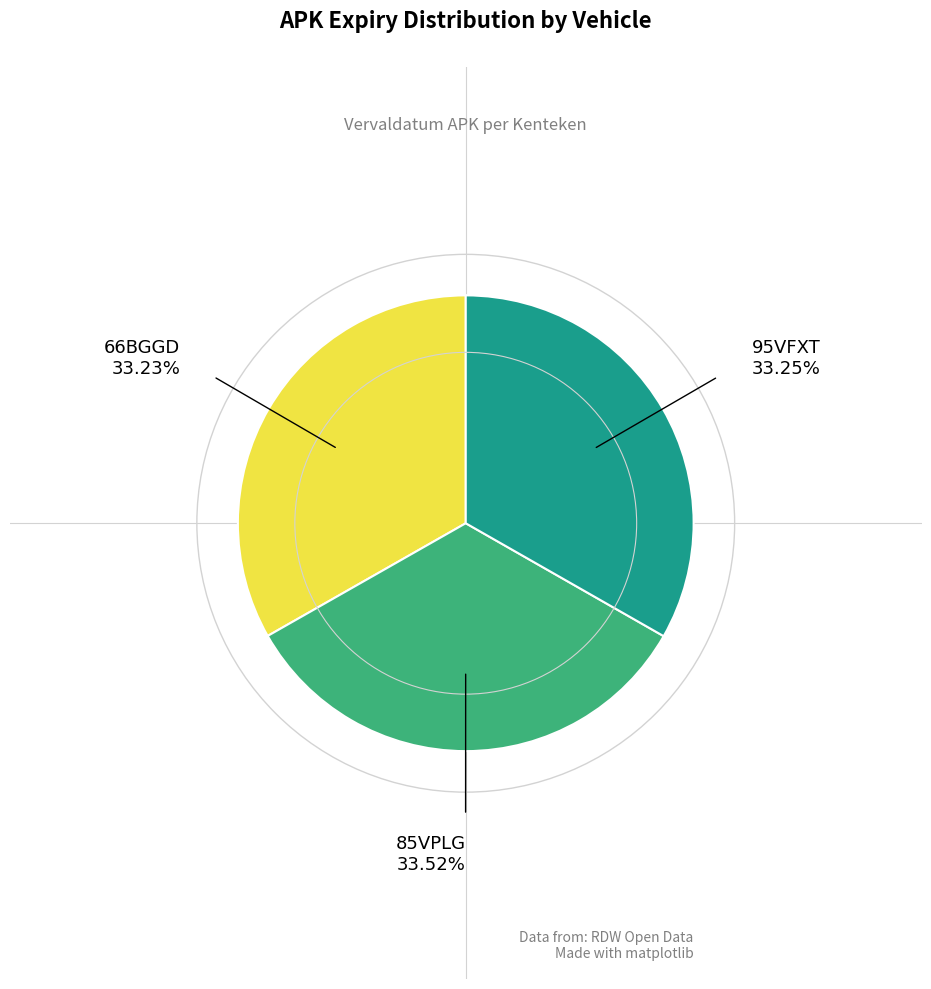

Is there a majority slice in this chart?

No